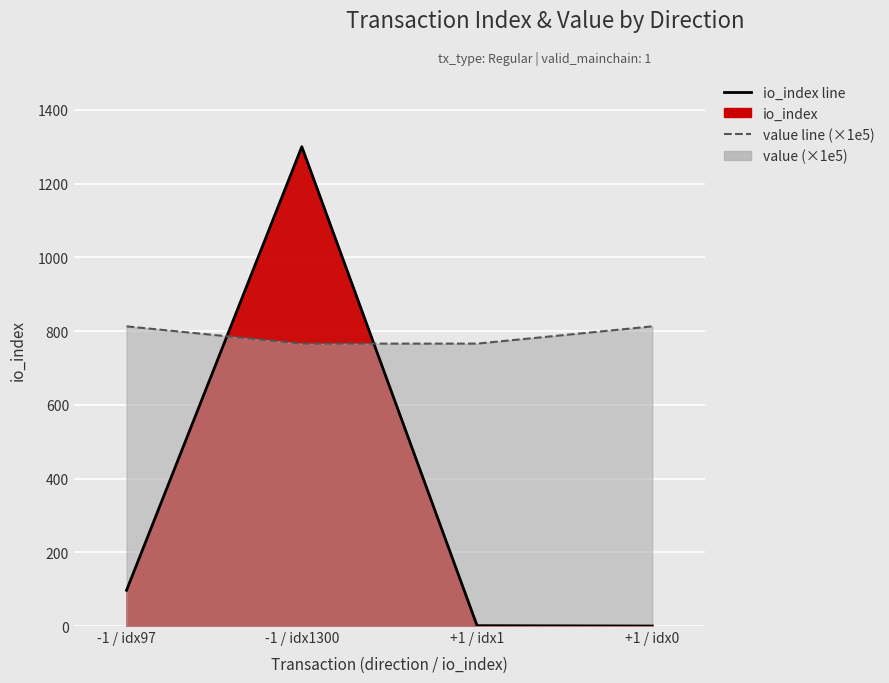

True or false: io_index line has more than 2 points higher than both neighbors.

False